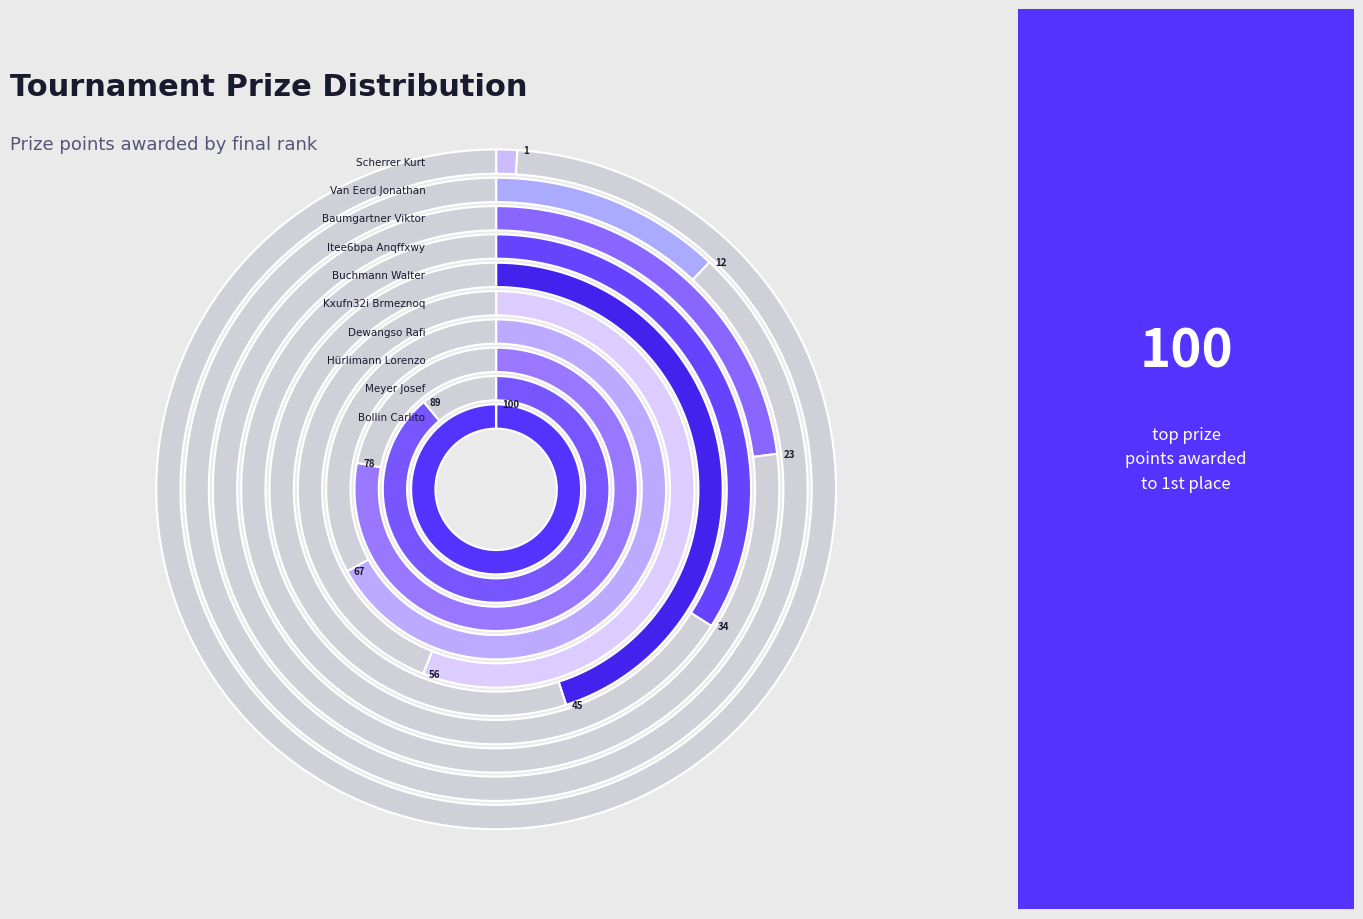

Approximately how many times larger is the value at Itee6bpa Anqffxwy compared to Buchmann Walter?

0.8